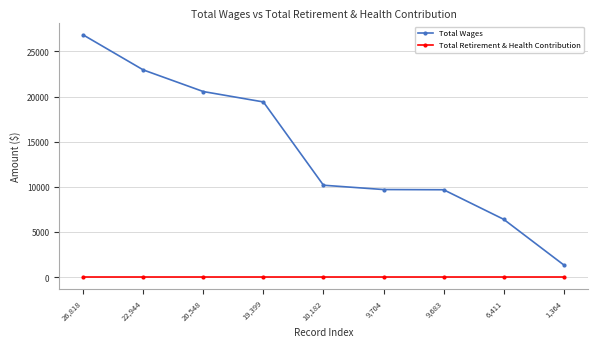

At which category is the sum across all series the highest?

26,818